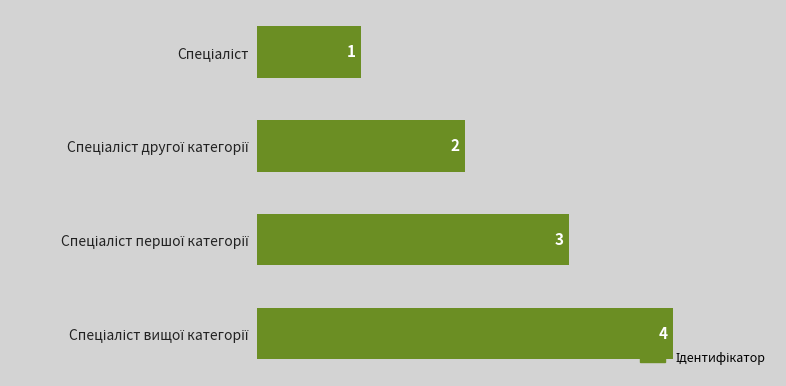

What is the value of the 3rd bar from the top?

3